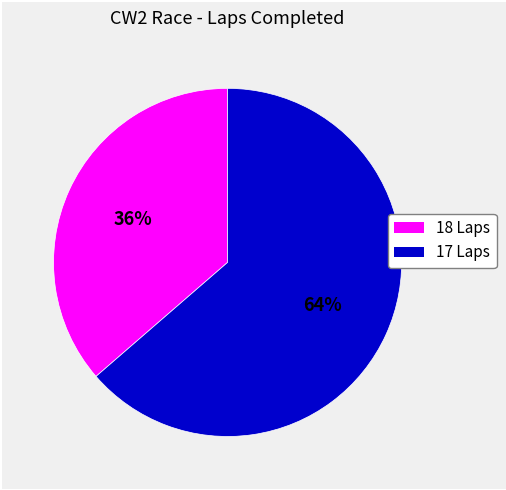

To the nearest percent, what is the average slice percentage?

50%